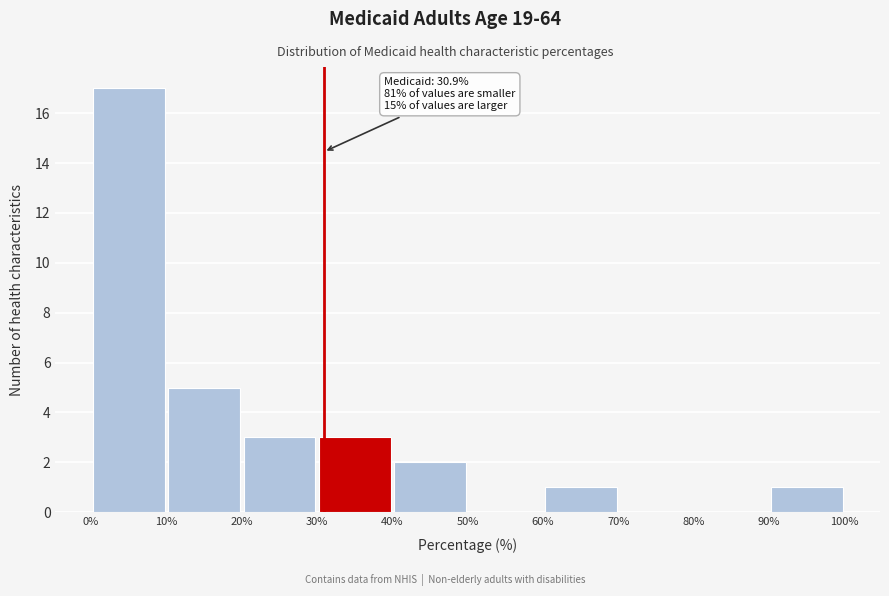

Which range on the x-axis has the tallest bar?

0% to 10%